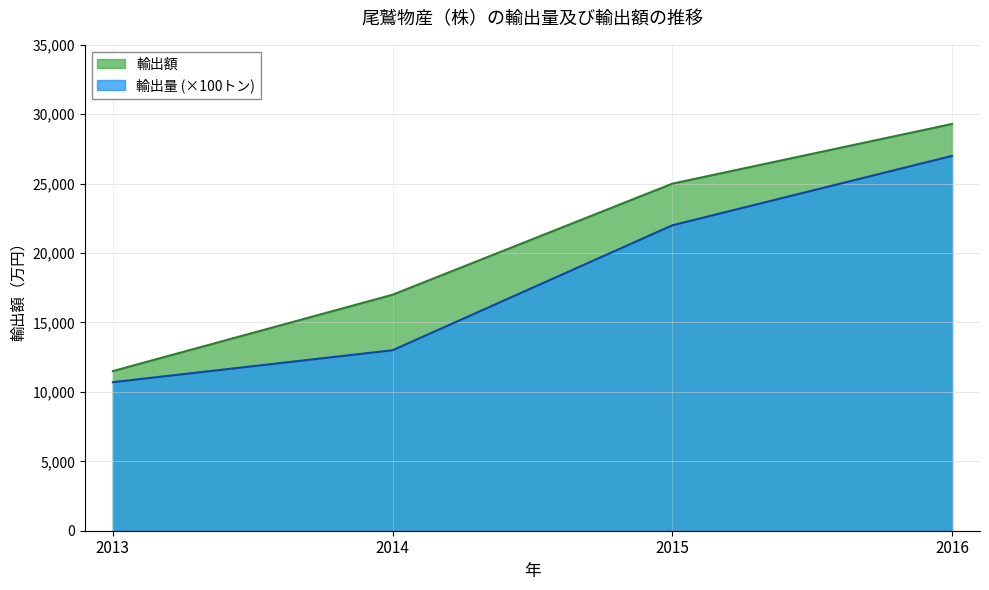

True or false: 輸出額 has more than 0 interior local peaks.

False